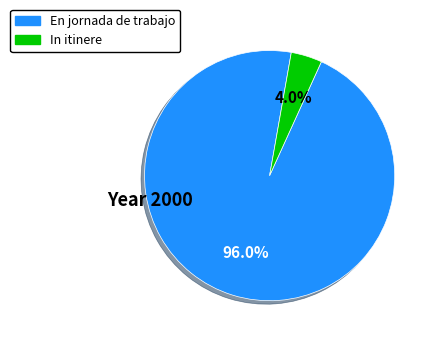

Is there a majority slice in this chart?

Yes